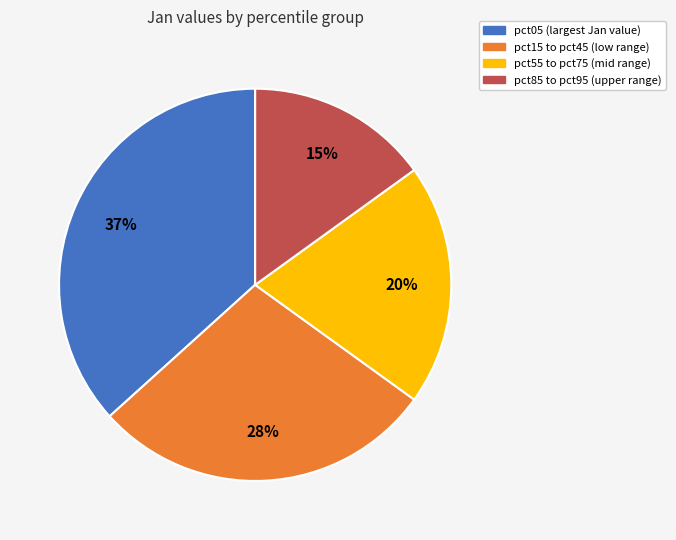

How many slices are in this pie chart?

4